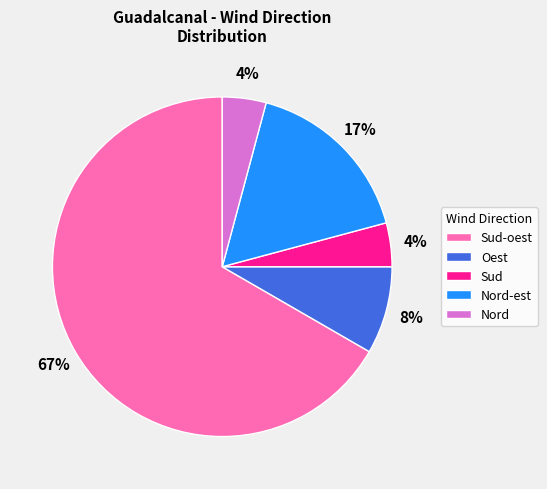

Count the number of slices in the pie.

5